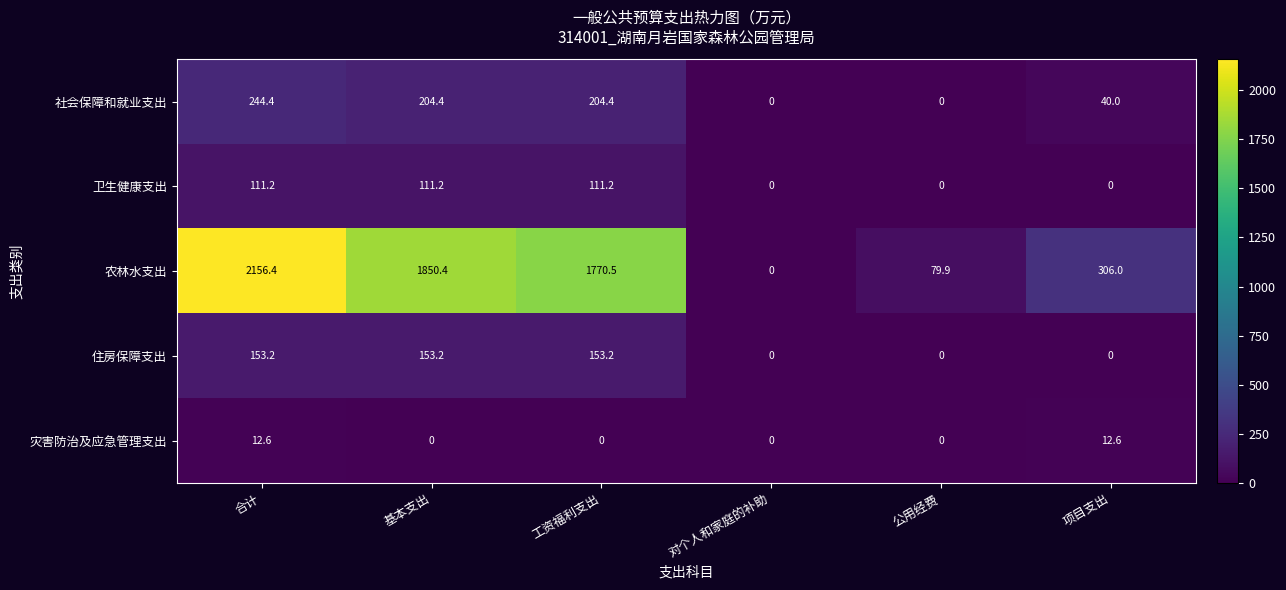

Is it true that 灾害防治及应急管理支出 equals 0.0 at 公用经费?

True